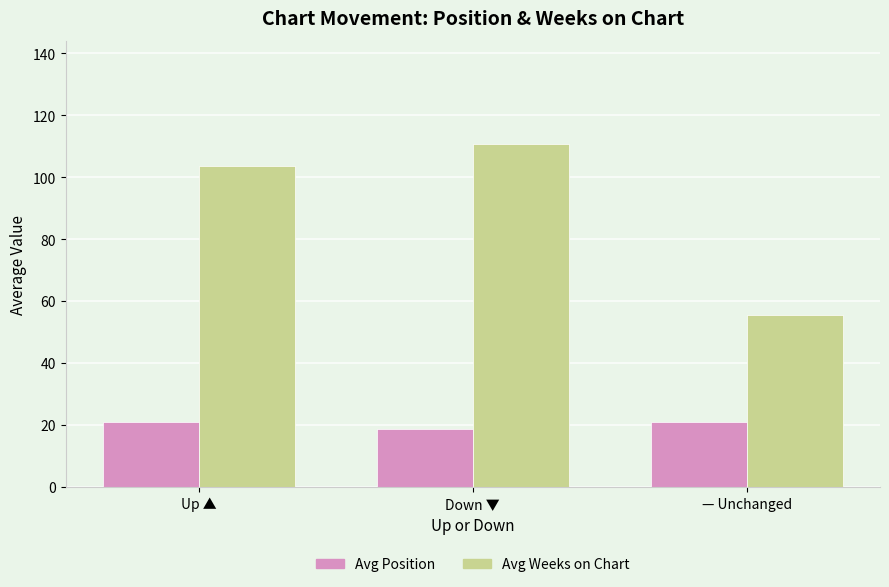

What is the highest value of the Avg Weeks on Chart series?

110.8